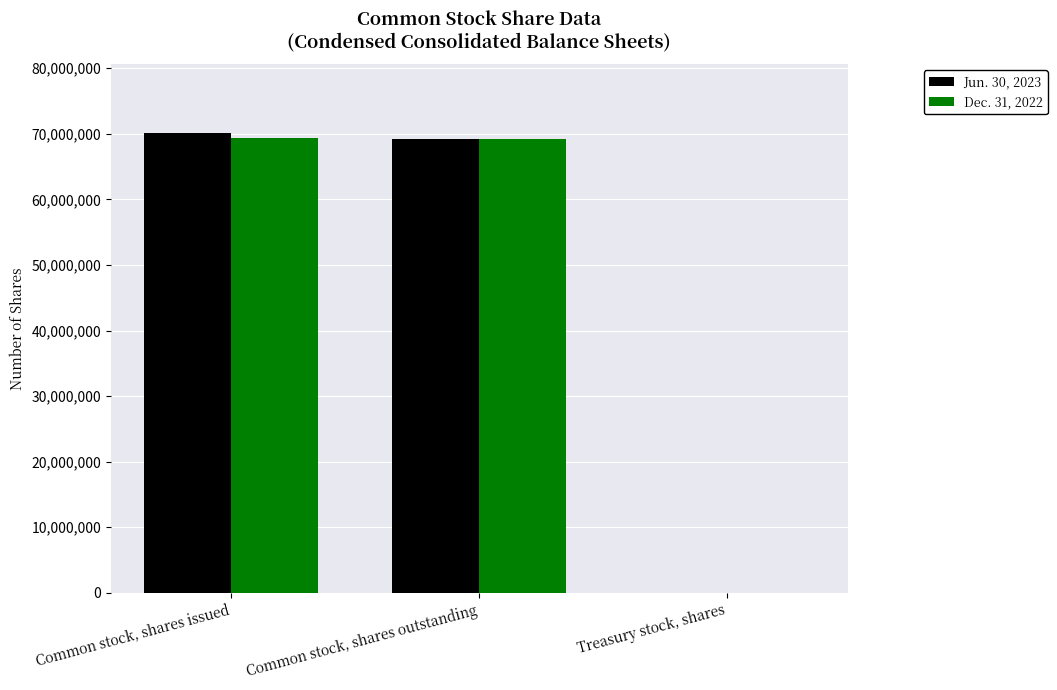

The Dec. 31, 2022 series shows 33333 at Treasury stock, shares. True or false?

True